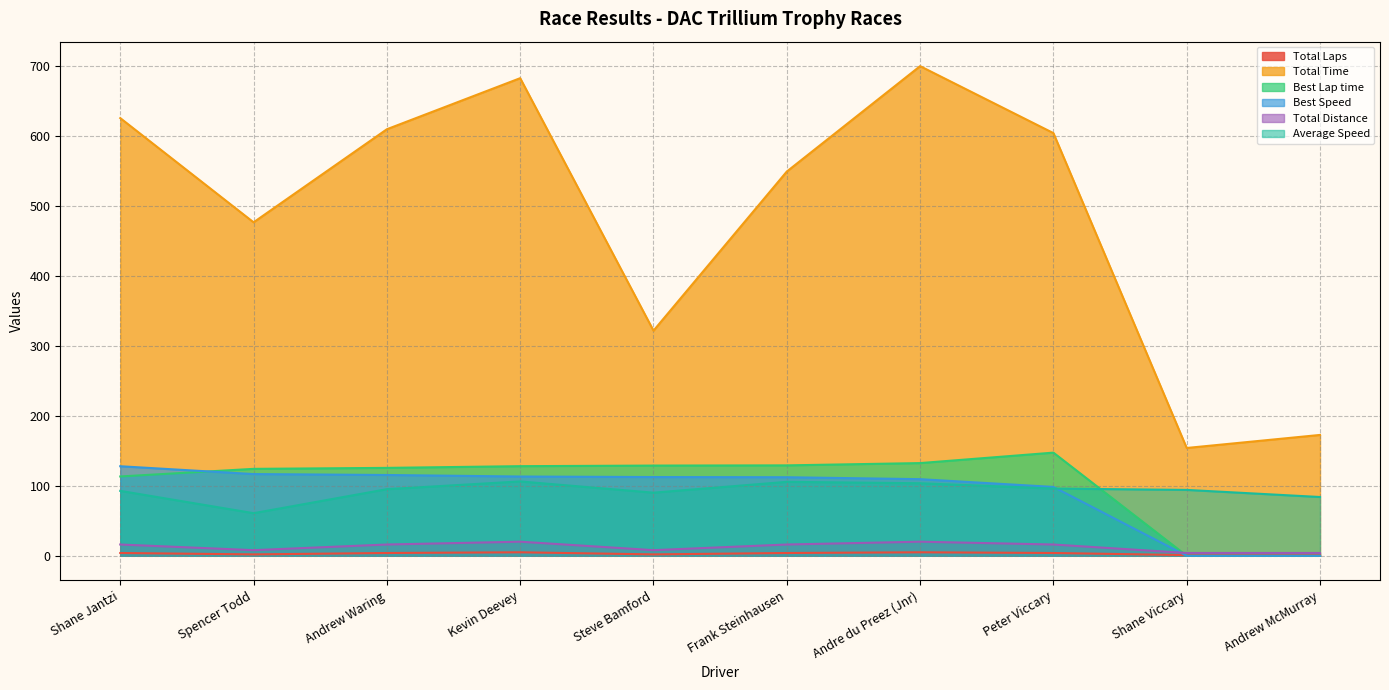

Is it true that Average Speed equals 90.2 at Steve Bamford?

True